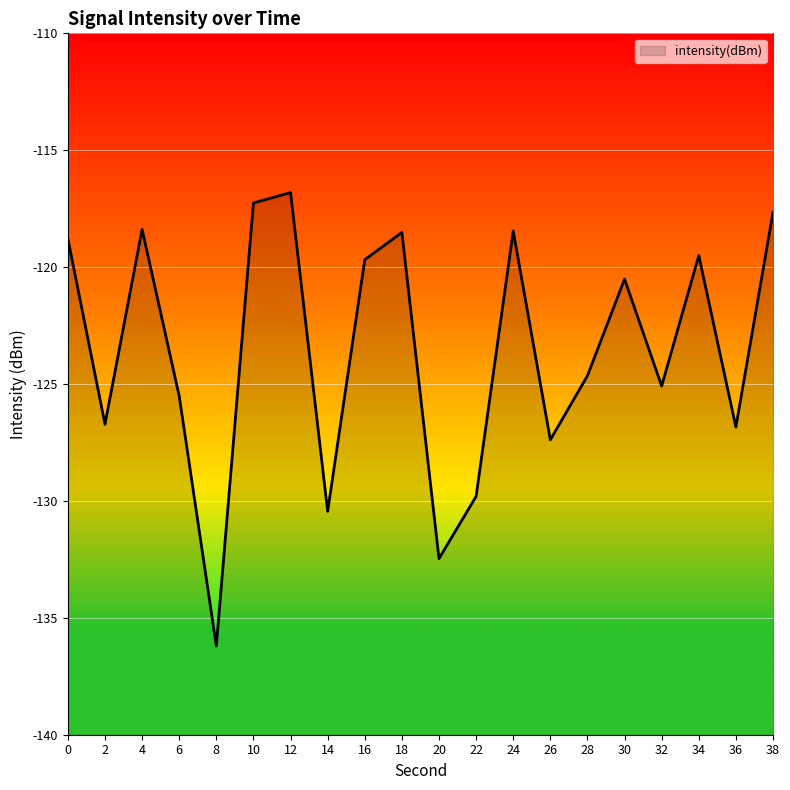

How many lines are shown in the chart?

1